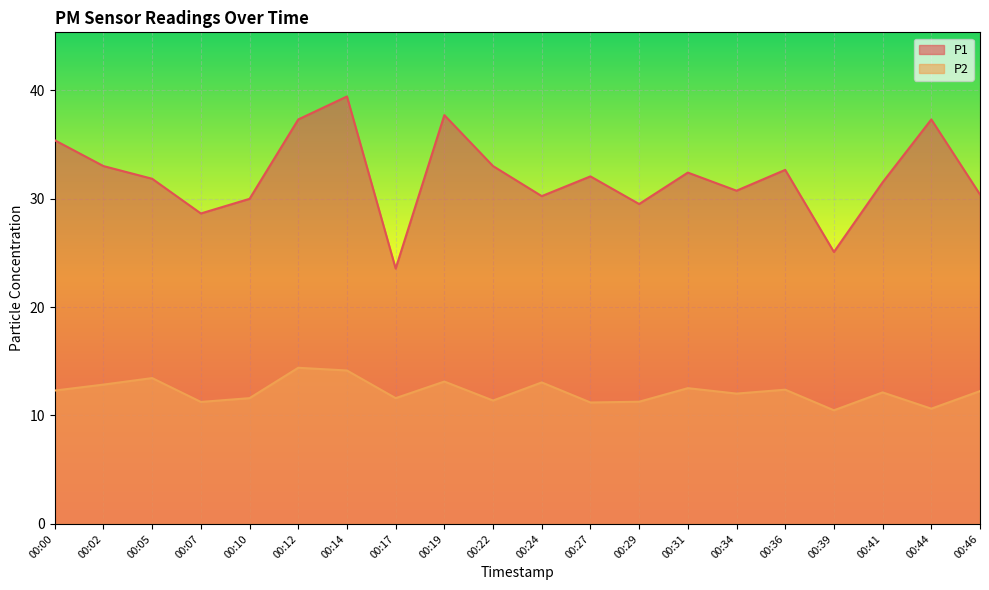

At 00:27, list the series in order from largest to smallest.

P1, P2